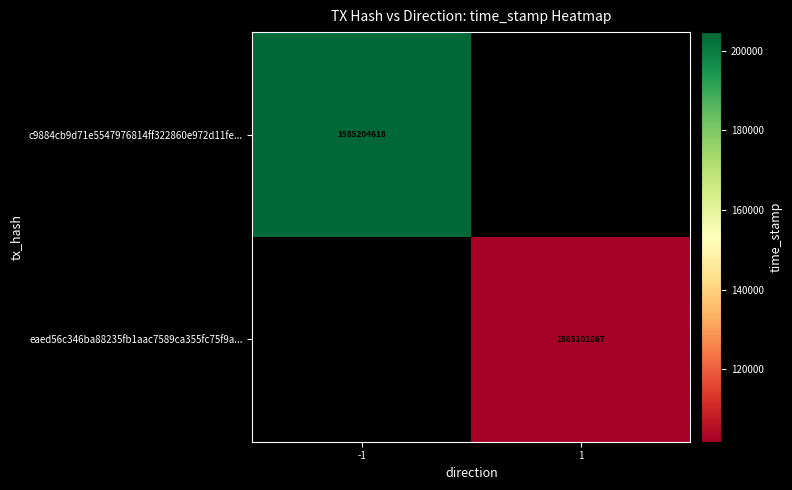

Is the value of c9884cb9d71e5547976814ff322860e972d11fe... at -1 greater than the value of eaed56c346ba88235fb1aac7589ca355fc75f9a... at 1?

Yes